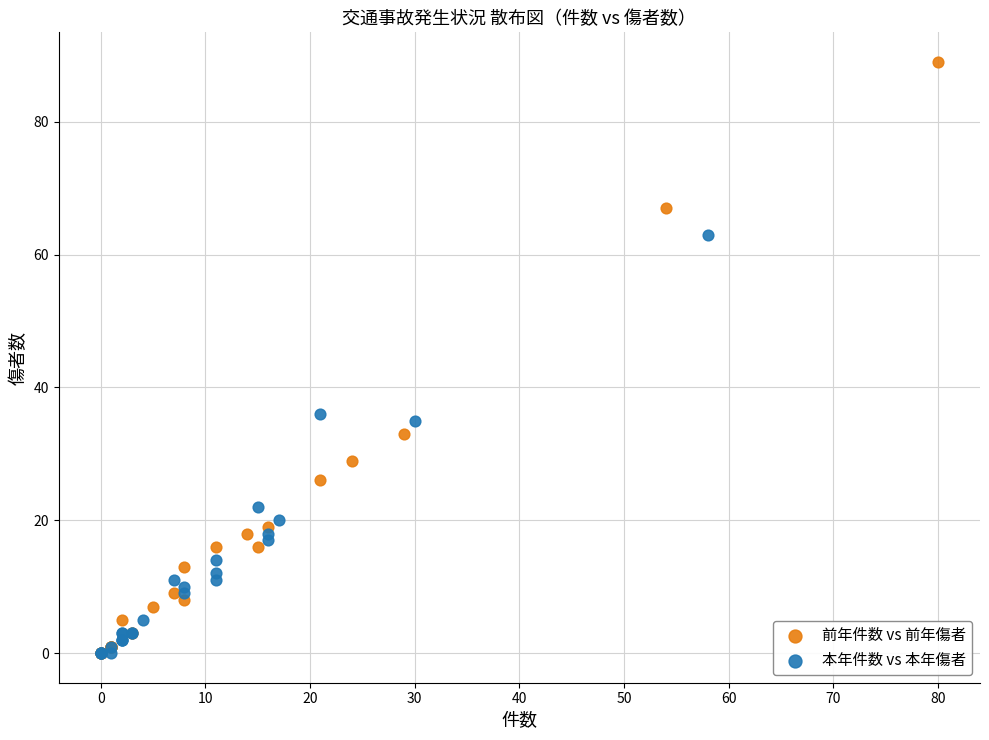

Which series contains the highest Y value?

前年件数 vs 前年傷者